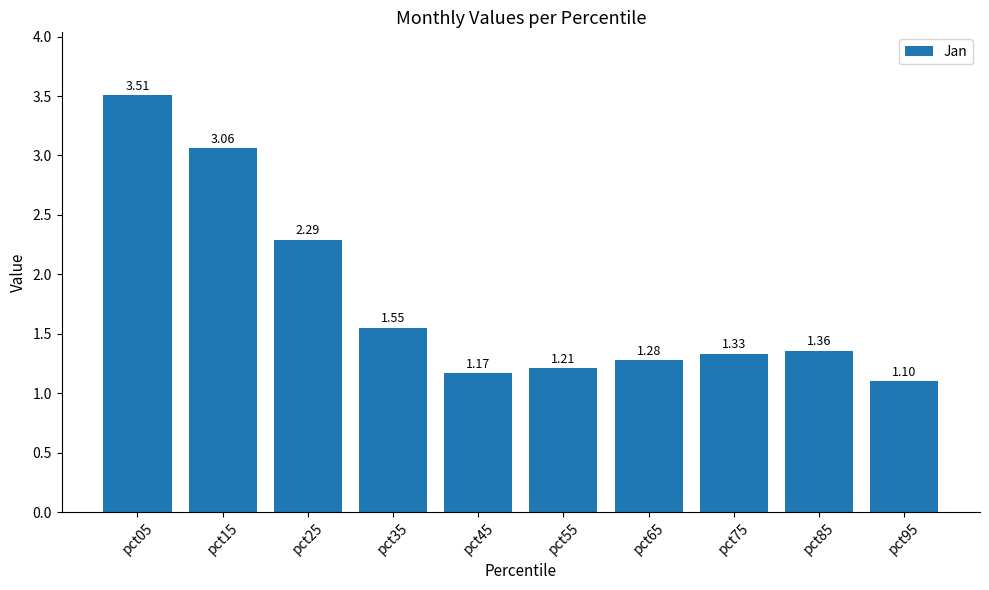

What is the change in value from pct05 to pct75?

-2.2